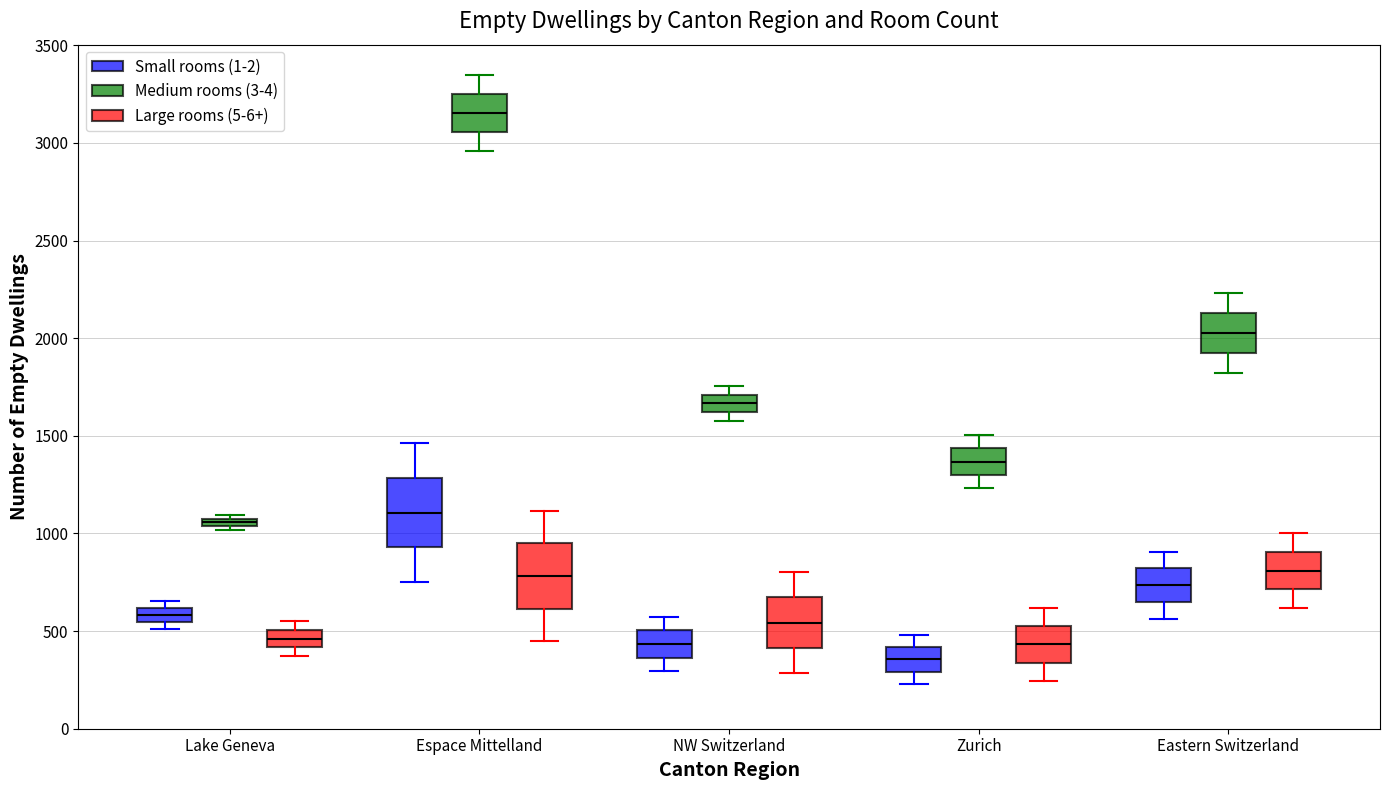

Where does the median line of the box for Zurich (Medium rooms (3-4)) sit on the y-axis? The values are not printed on the chart, so give them approximately, as read against the axis.

1350